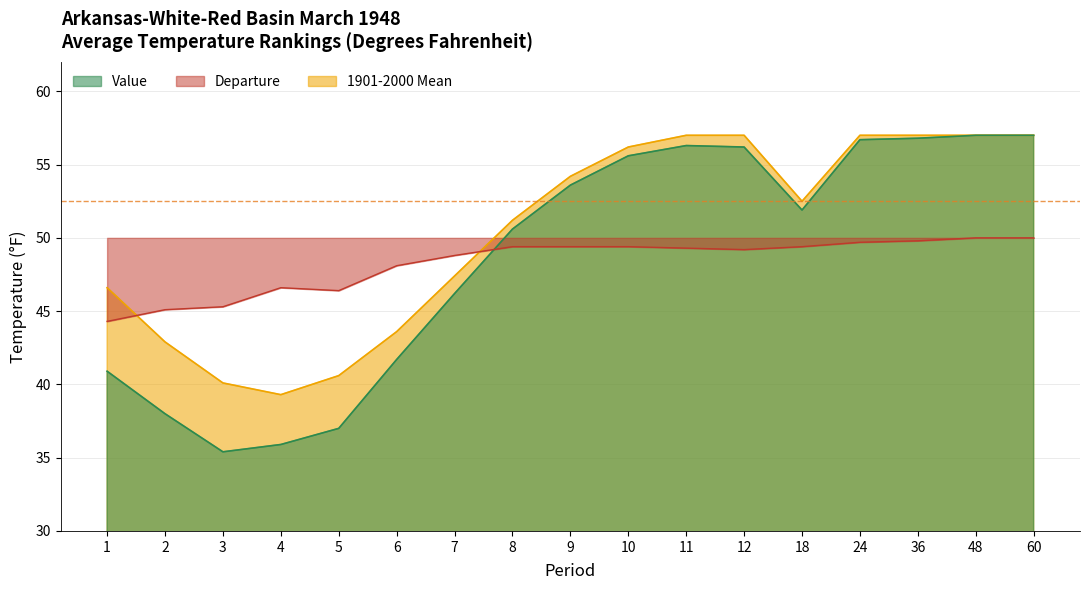

What is the value of the Departure point at the 17th from the left?

50.0